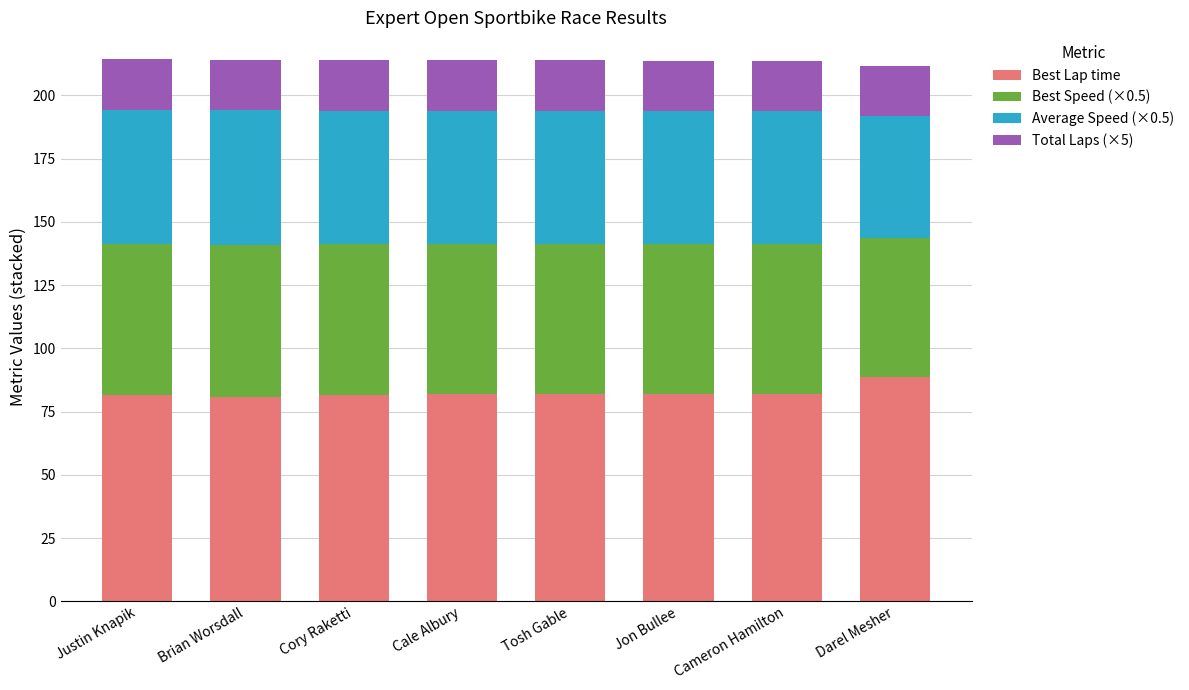

What is the total value across all series at Jon Bullee?

213.7